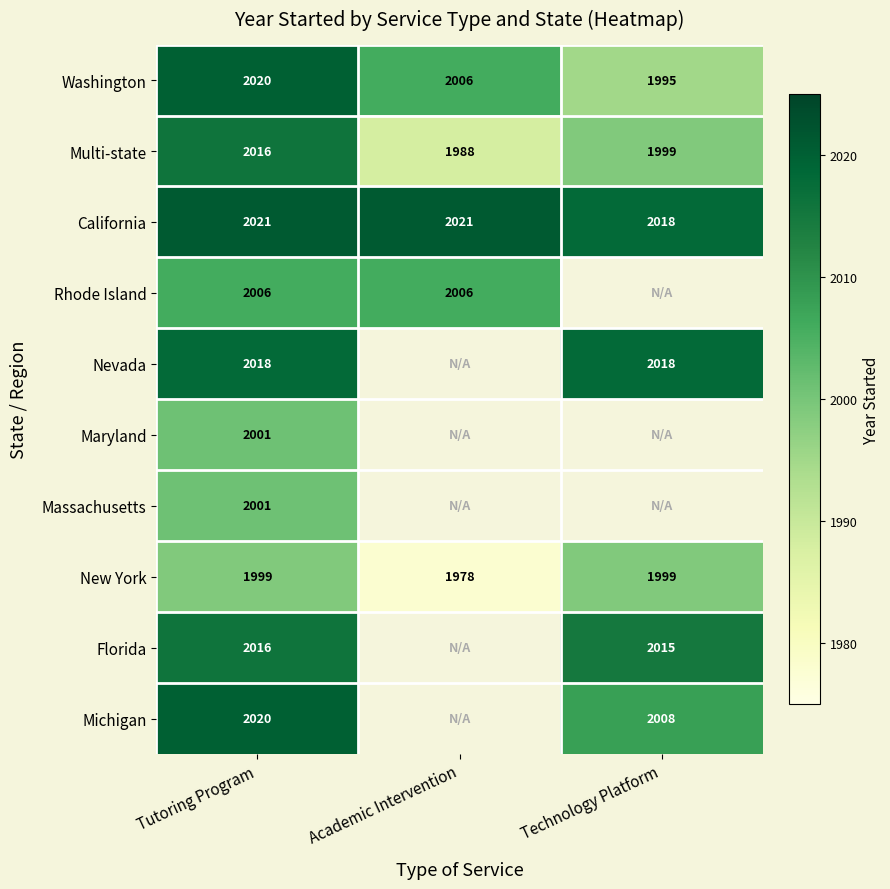

What is the sum of all California values?

6060